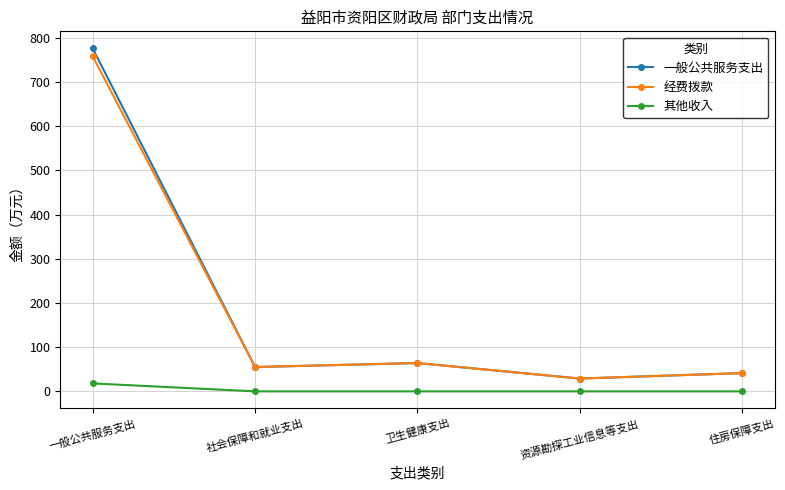

What is the highest value of the 一般公共服务支出 series?

776.2